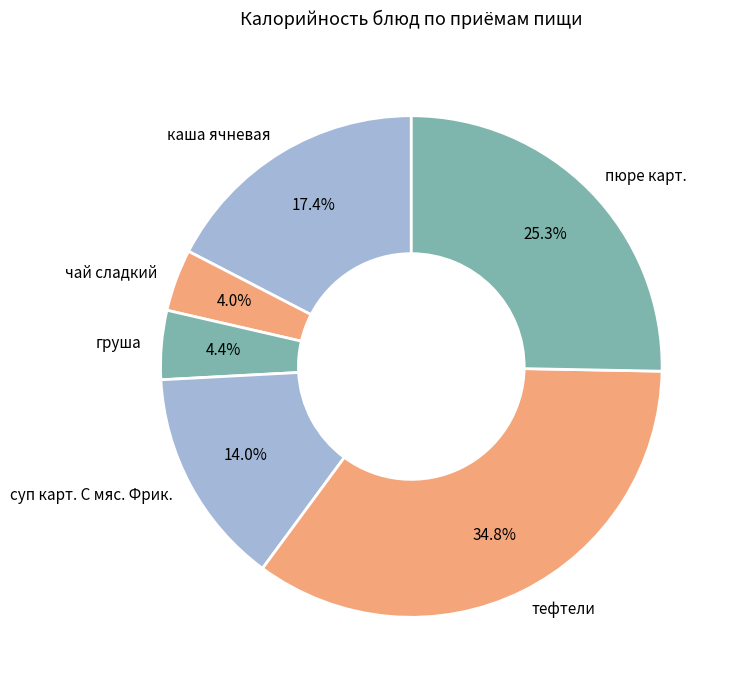

Count the number of slices in the pie.

6